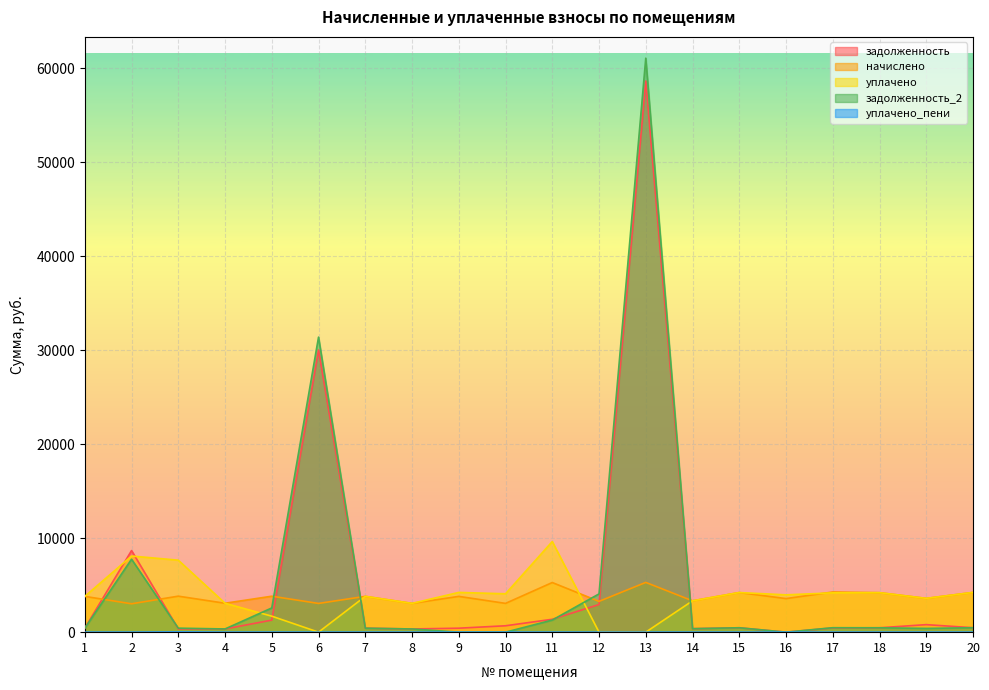

What is the difference between the maximum and minimum values in the задолженность_2 series?

61068.8